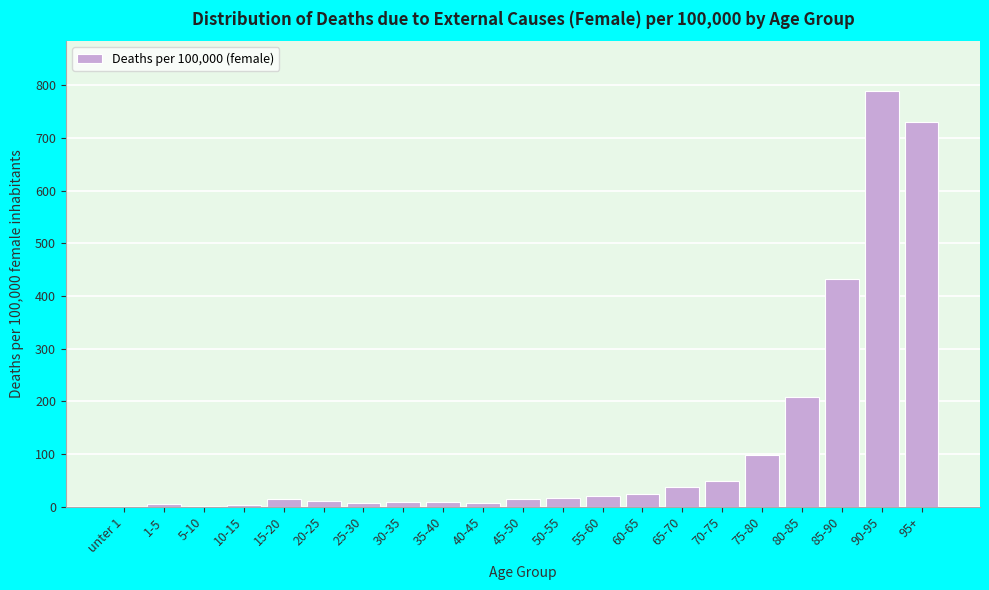

The value at 65-70 is 37.6. True or false?

True